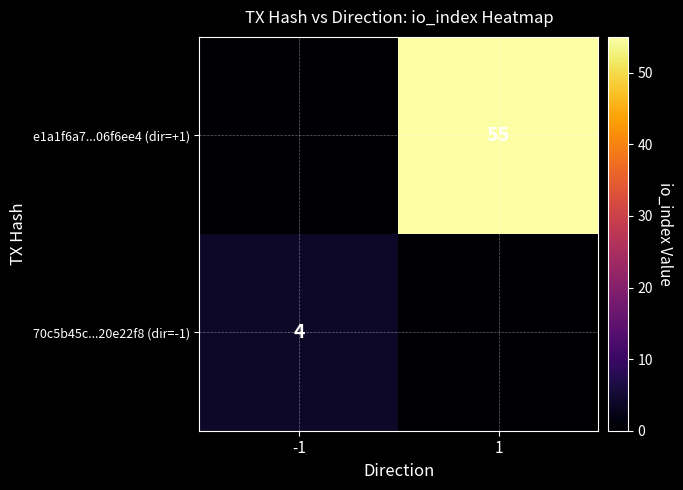

Is it true that e1a1f6a7...06f6ee4 (dir=+1) equals 55 at 1?

True